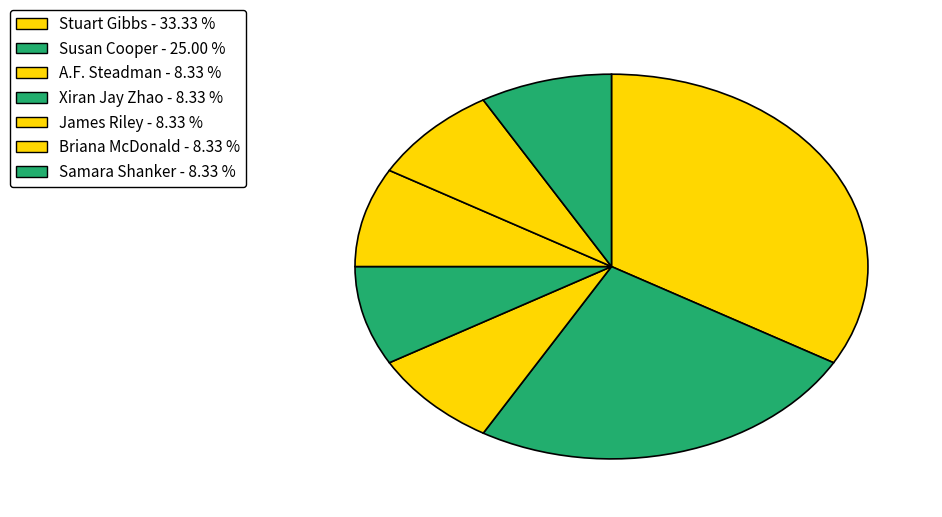

To the nearest percent, what is the average slice percentage?

14%